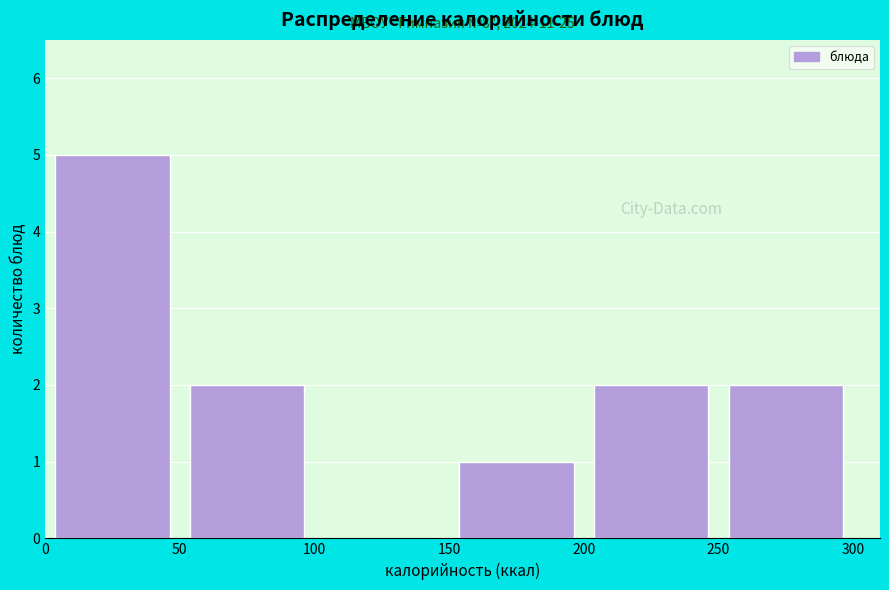

Over which range of the x-axis is the bar tallest?

0 to 50